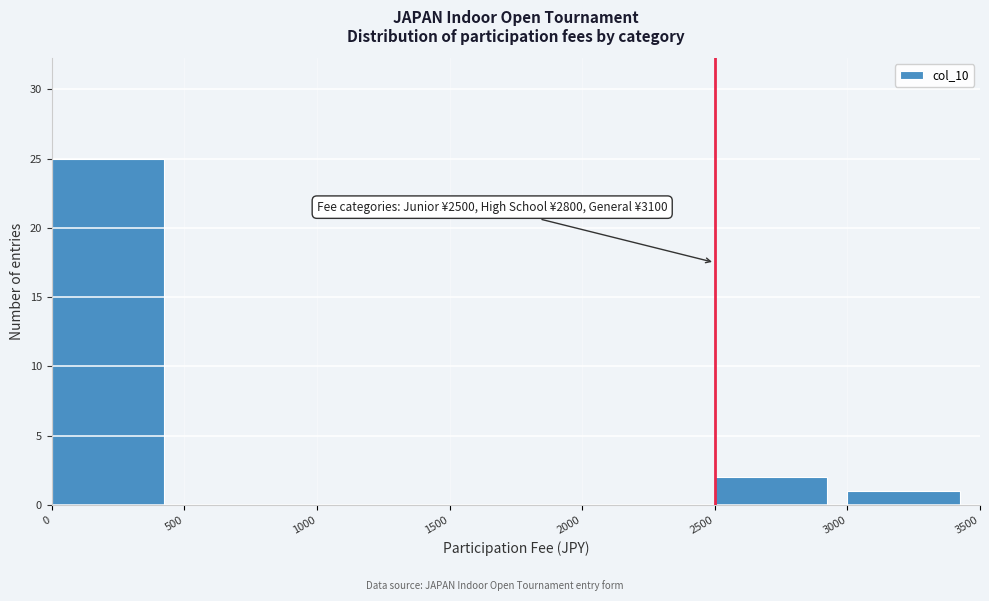

Over which range of the x-axis is the bar tallest?

0 to 500